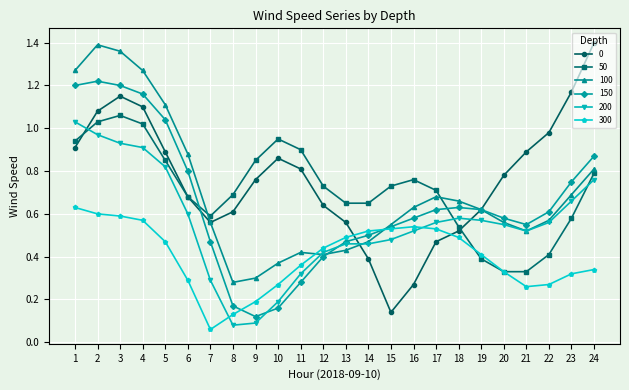

At 4, list the series in order from largest to smallest.

100, 150, 0, 50, 200, 300